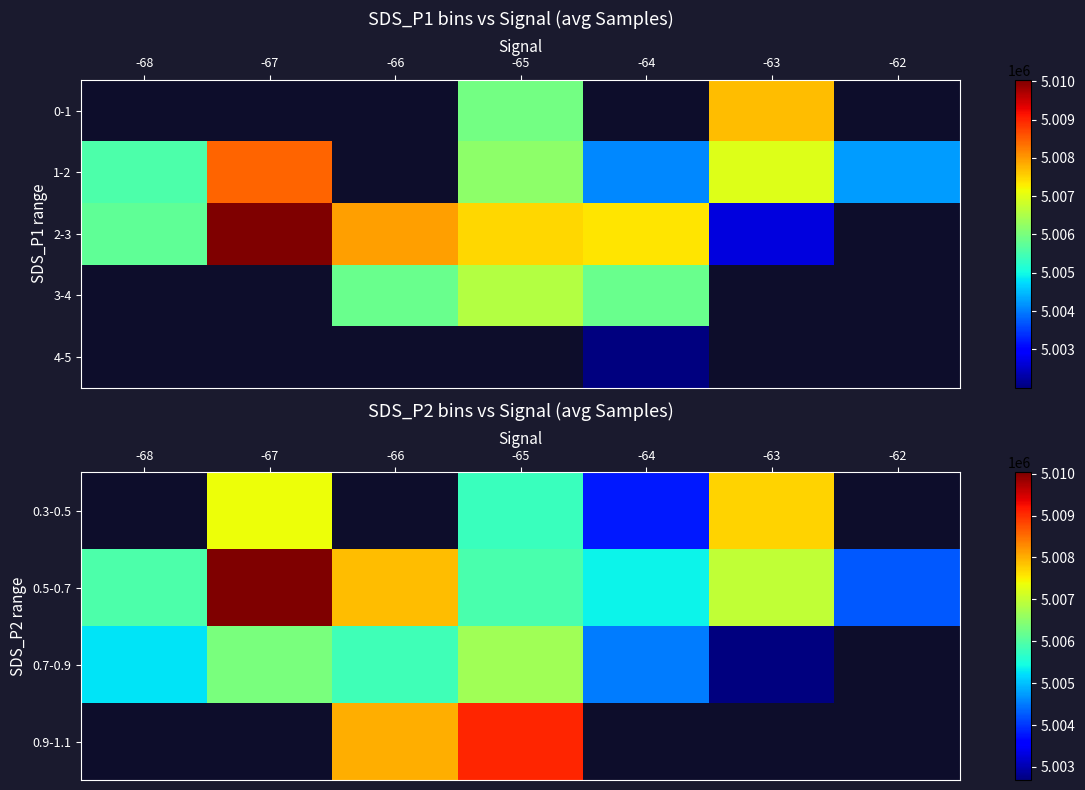

Which has a higher value, -65 or -66?

-66